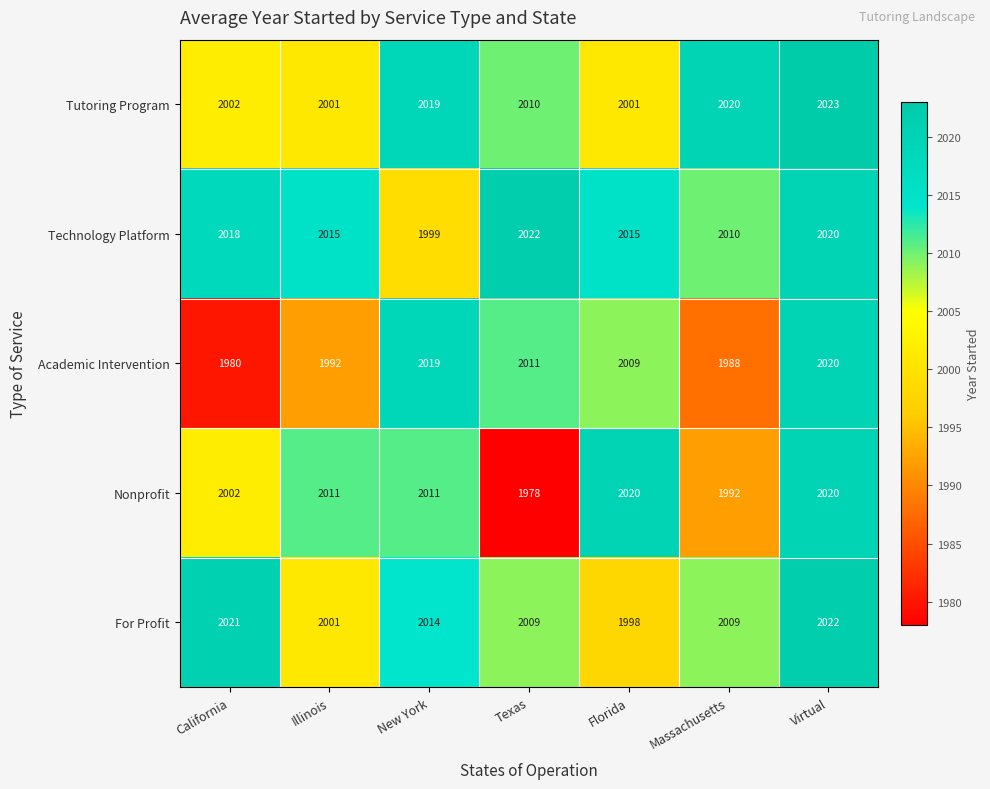

What value does the Technology Platform series have at Virtual, to the nearest 10?

2020